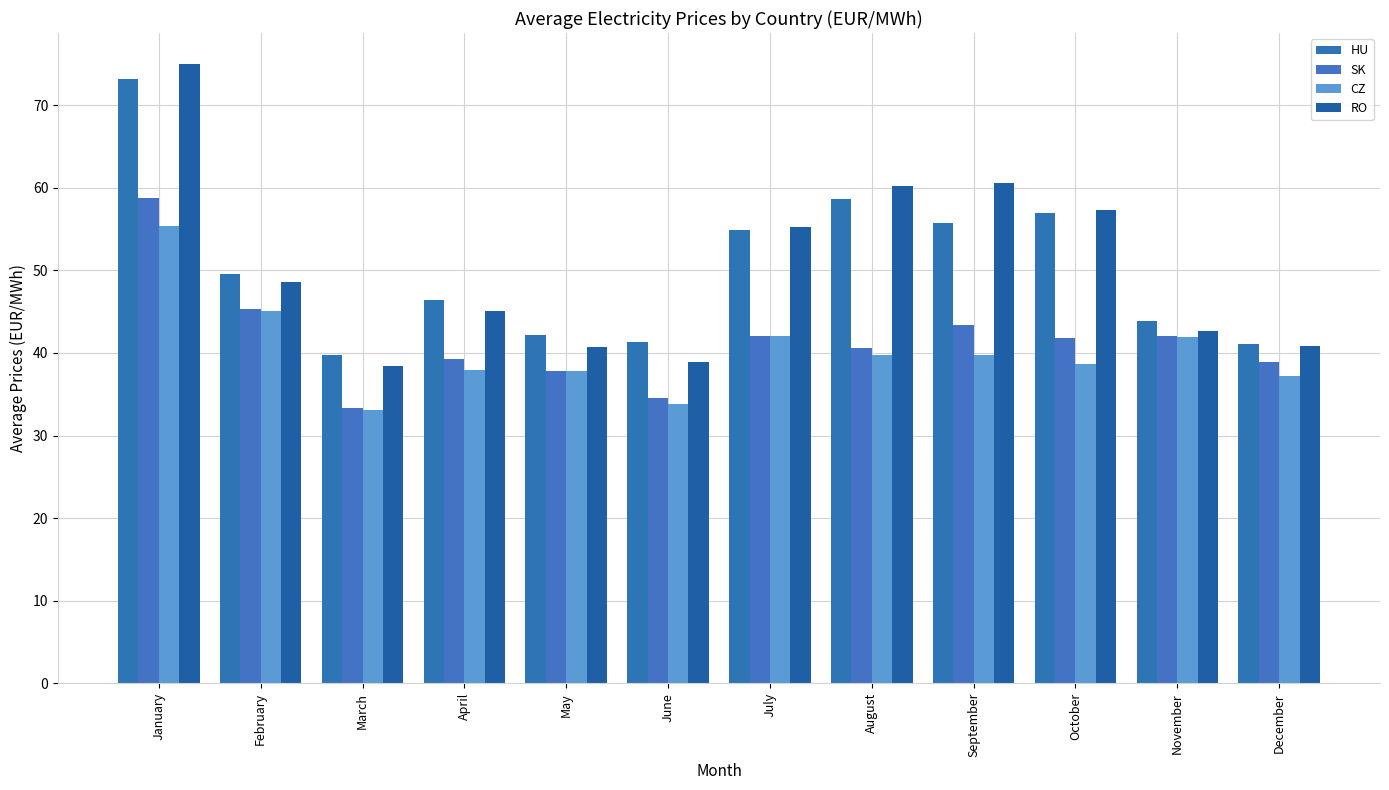

Count the number of data series in this chart.

4